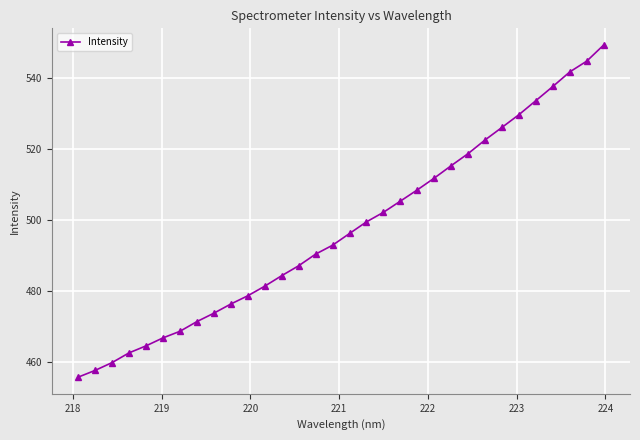

What is the minimum value shown in the chart?

455.7